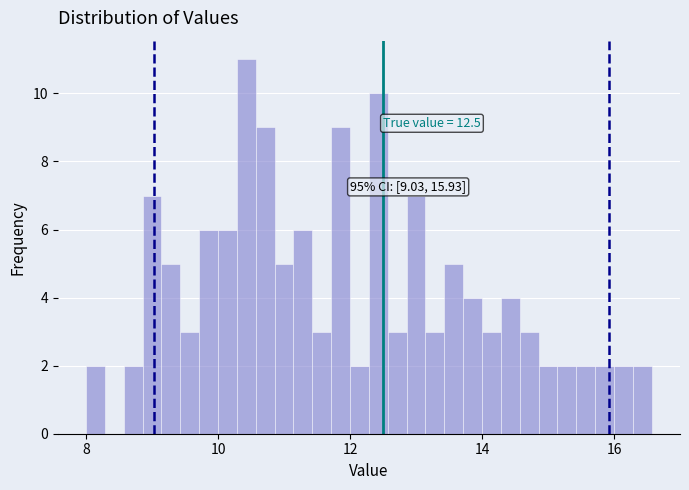

Around what value on the x-axis is the tallest bar? Give the approximate position of its centre, as read against the axis.

10.4